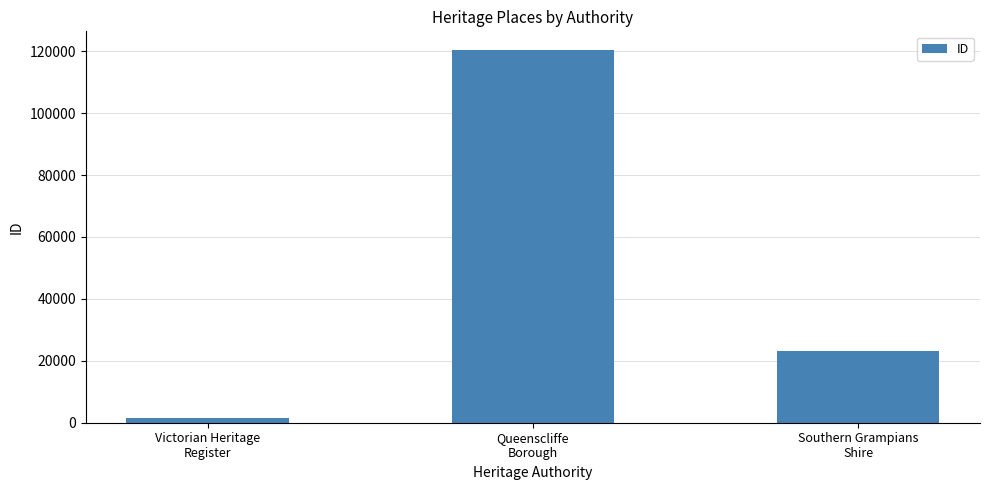

What is the greatest value displayed?

120378